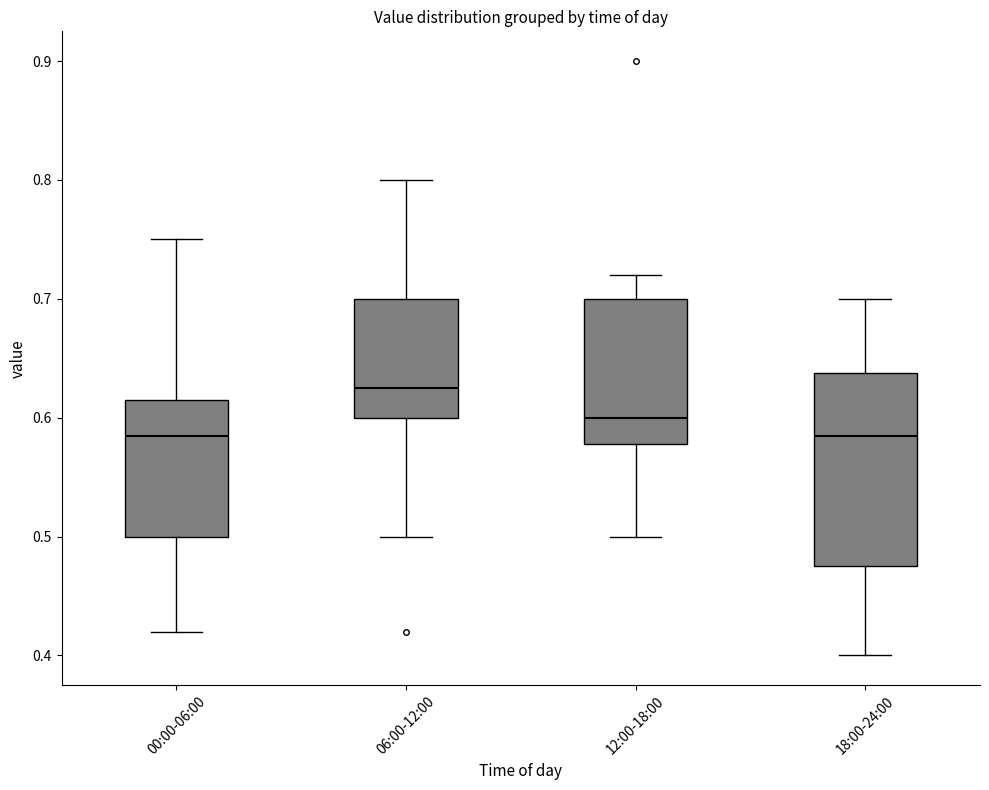

Which box is the tallest, from its lower edge to its upper edge?

18:00-24:00